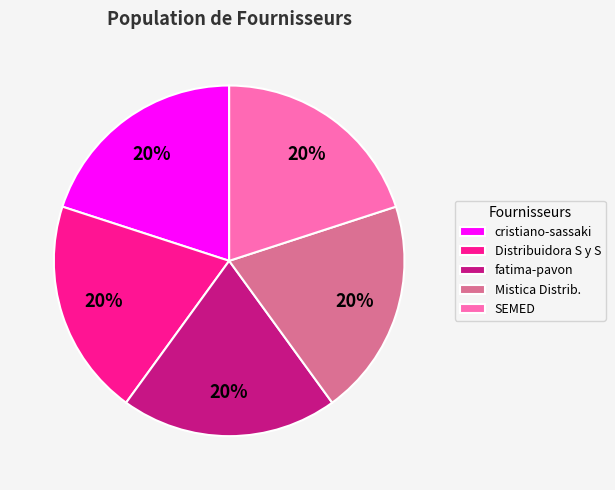

Is there any slice that represents more than half of the pie?

No